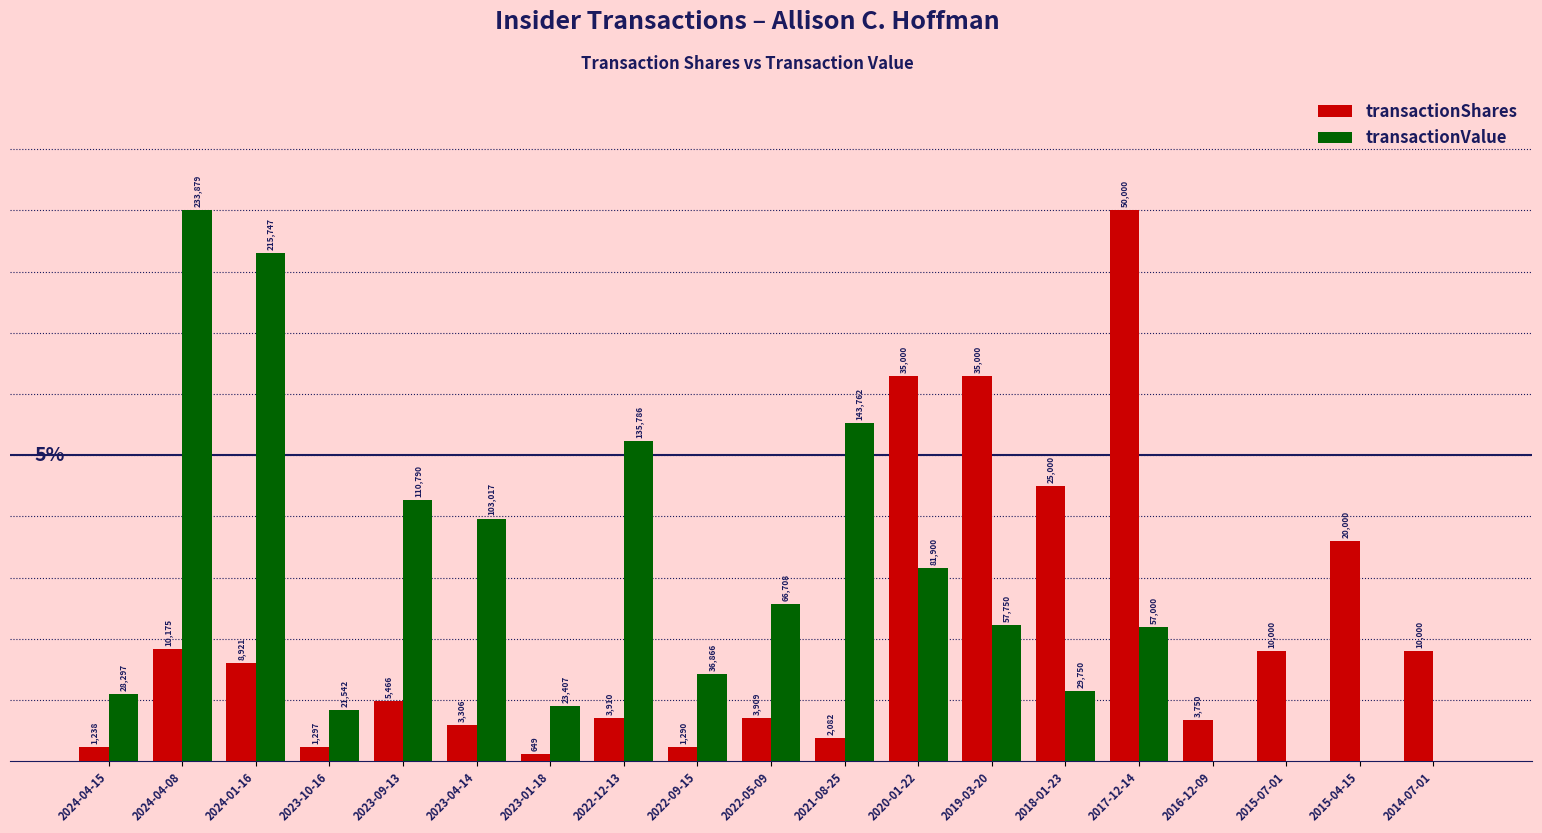

At how many categories does at least one series exceed 6?

5